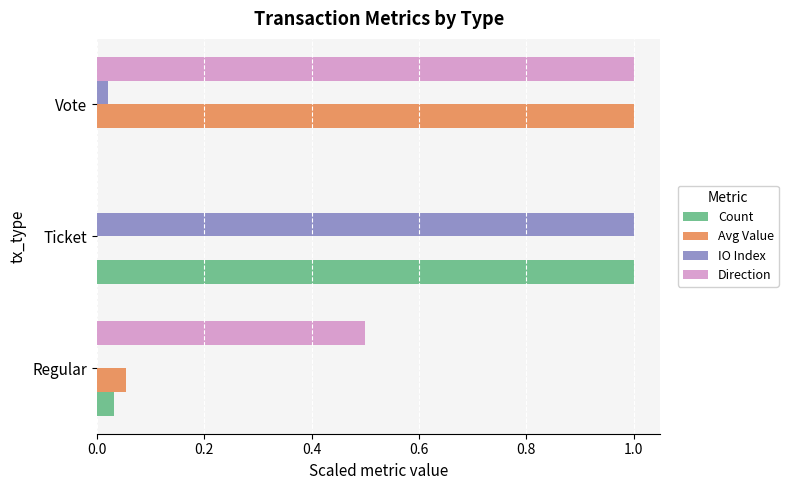

Between Regular and Vote, which series saw the biggest shift?

Avg Value